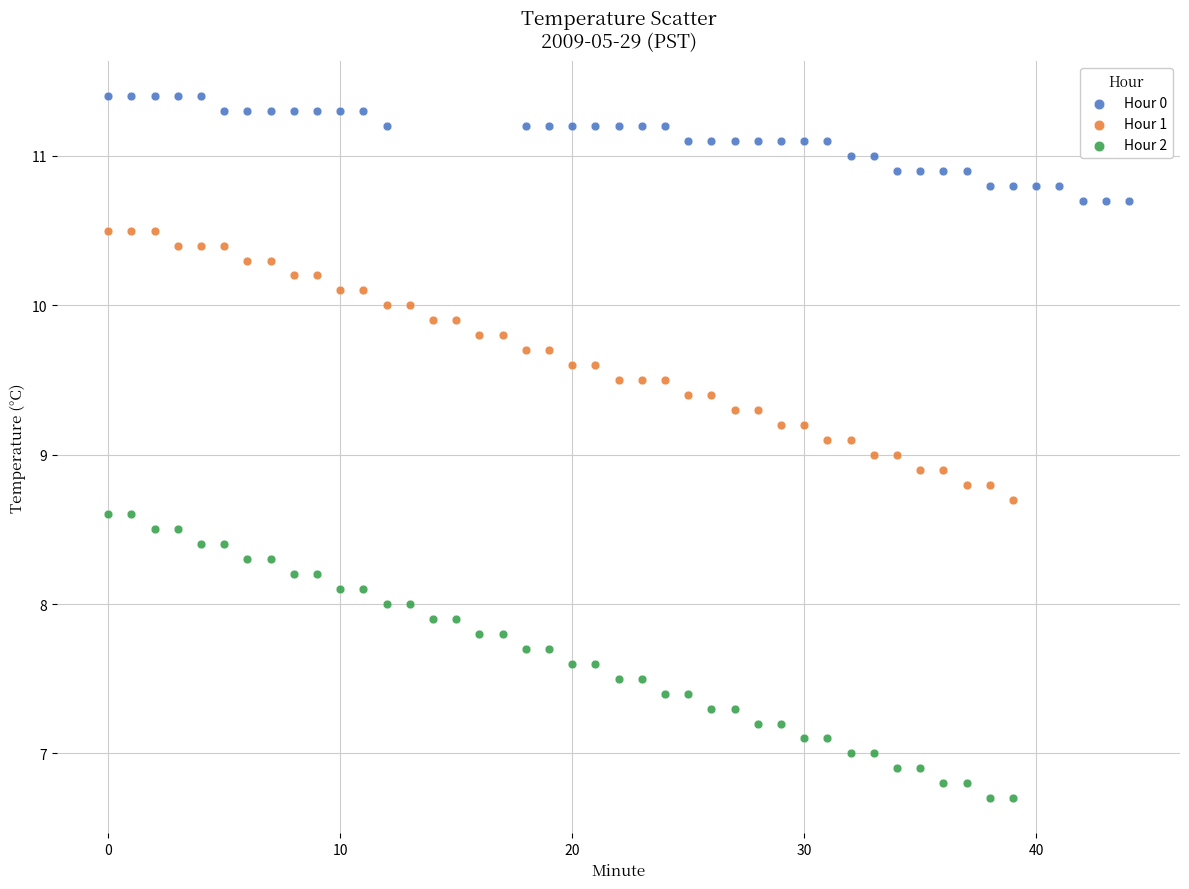

Which series reaches the minimum Y coordinate?

Hour 2